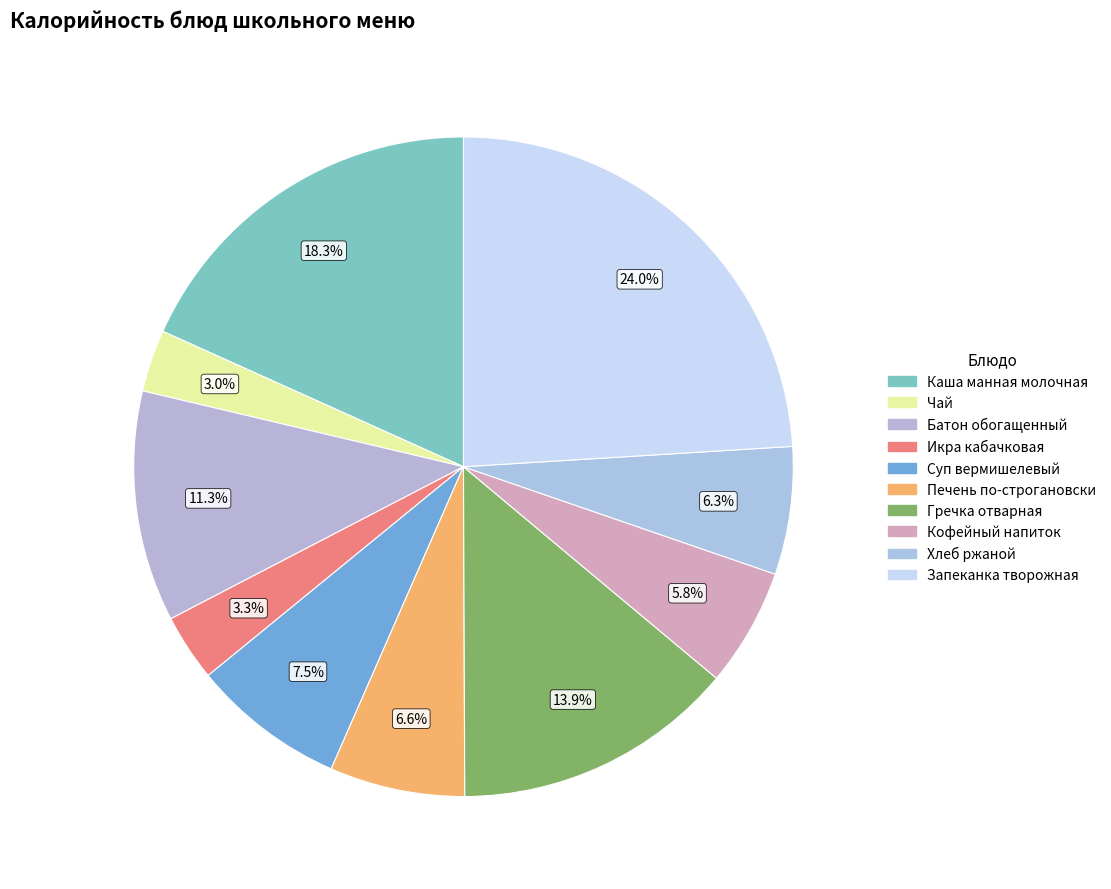

To the nearest percent, what is the difference between the largest and smallest slice percentages?

21%